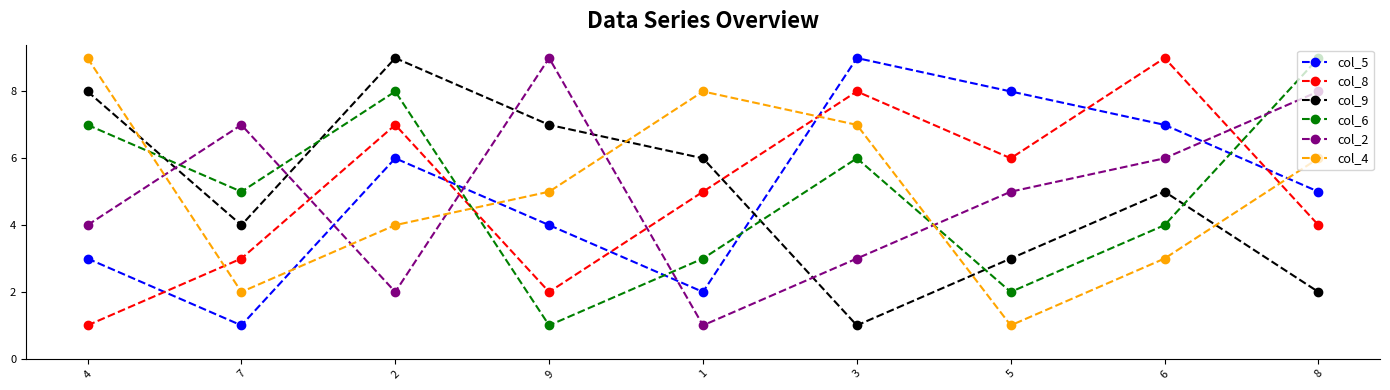

What is the approximate value of col_2 at 7?

7